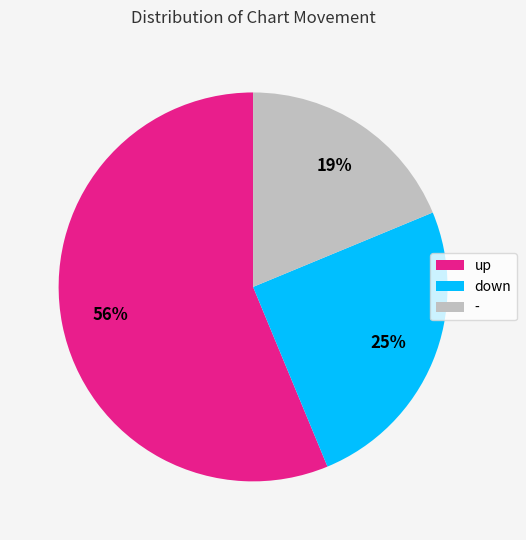

To the nearest percent, what is the average slice percentage?

33%